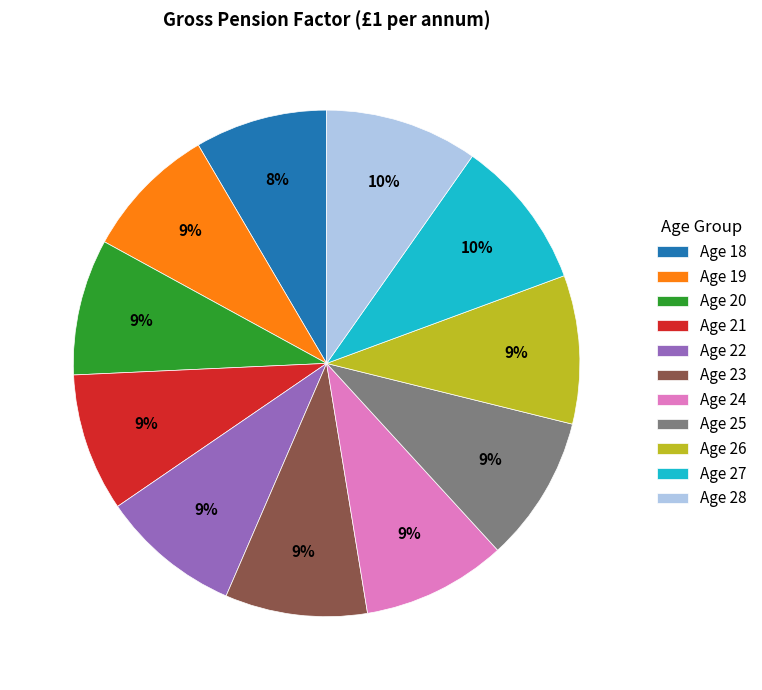

To the nearest percent, what is the combined percentage of Age 20 and Age 24?

18%